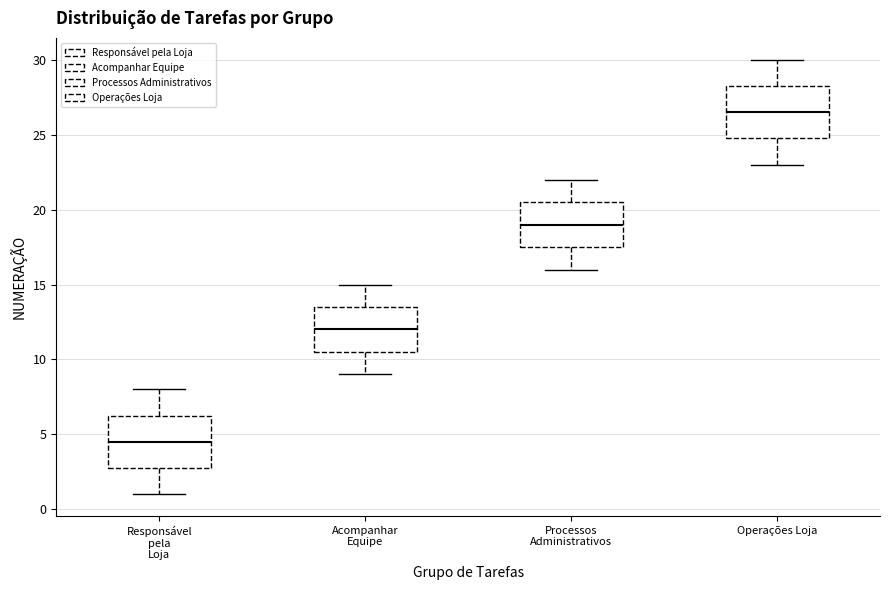

Reading left to right, transcribe this box plot: for each box, give where its median line is, the range the box spans, and where its two whiskers end, as read against the y-axis. The values are not printed on the chart, so give them approximately, as read against the axis.

Responsável pela Loja: median 4.5, box 3.0 to 6.5, whiskers 1.0 to 8.0
Acompanhar Equipe: median 12.0, box 10.5 to 13.5, whiskers 9.0 to 15.0
Processos Administrativos: median 19.0, box 17.5 to 20.5, whiskers 16.0 to 22.0
Operações Loja: median 26.5, box 25.0 to 28.5, whiskers 23.0 to 30.0